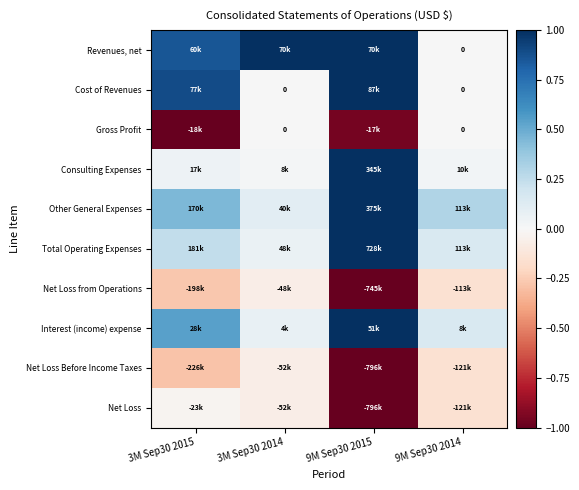

Count the Cost of Revenues values in the range 0 to 1.

4